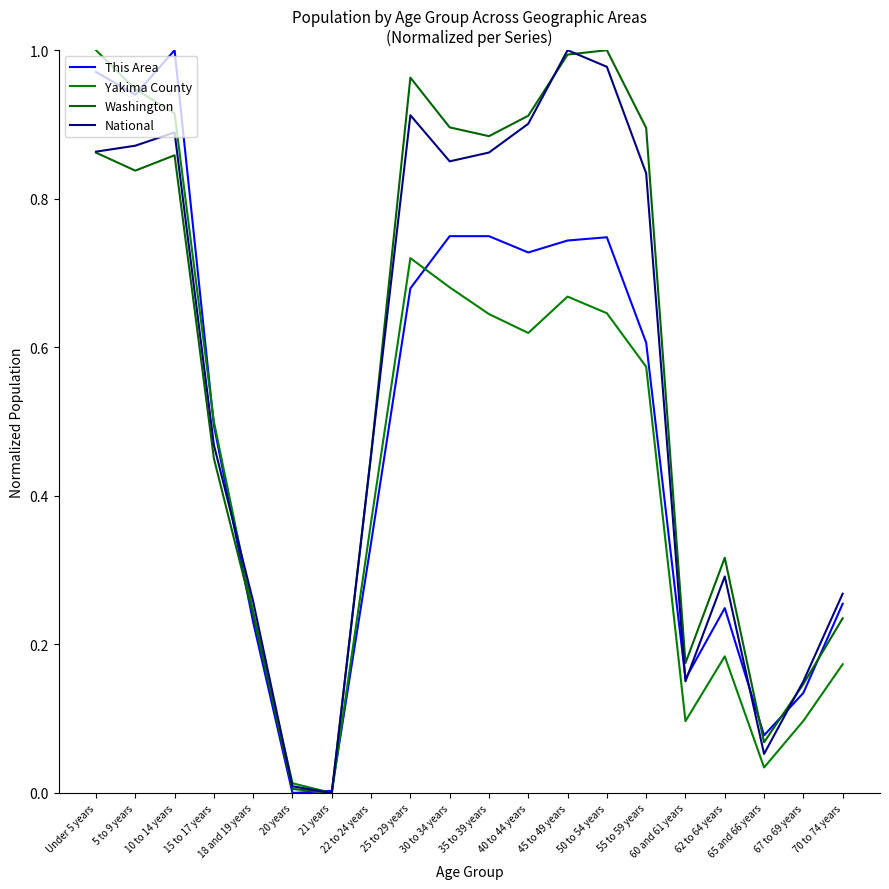

Reading left to right, what are all the values shown in this chart?

This Area: Under 5 years=1.0	5 to 9 years=0.9	10 to 14 years=1.0	15 to 17 years=0.5	18 and 19 years=0.2	20 years=0.0	21 years=0.0	22 to 24 years=0.3	25 to 29 years=0.7	30 to 34 years=0.7	35 to 39 years=0.7	40 to 44 years=0.7	45 to 49 years=0.7	50 to 54 years=0.7	55 to 59 years=0.6	60 and 61 years=0.2	62 to 64 years=0.2	65 and 66 years=0.1	67 to 69 years=0.1	70 to 74 years=0.3
Yakima County: Under 5 years=1.0	5 to 9 years=0.9	10 to 14 years=0.9	15 to 17 years=0.5	18 and 19 years=0.2	20 years=0.0	21 years=0.0	22 to 24 years=0.4	25 to 29 years=0.7	30 to 34 years=0.7	35 to 39 years=0.6	40 to 44 years=0.6	45 to 49 years=0.7	50 to 54 years=0.6	55 to 59 years=0.6	60 and 61 years=0.1	62 to 64 years=0.2	65 and 66 years=0.0	67 to 69 years=0.1	70 to 74 years=0.2
Washington: Under 5 years=0.9	5 to 9 years=0.8	10 to 14 years=0.9	15 to 17 years=0.5	18 and 19 years=0.2	20 years=0.0	21 years=0.0	22 to 24 years=0.5	25 to 29 years=1.0	30 to 34 years=0.9	35 to 39 years=0.9	40 to 44 years=0.9	45 to 49 years=1.0	50 to 54 years=1.0	55 to 59 years=0.9	60 and 61 years=0.2	62 to 64 years=0.3	65 and 66 years=0.1	67 to 69 years=0.1	70 to 74 years=0.2
National: Under 5 years=0.9	5 to 9 years=0.9	10 to 14 years=0.9	15 to 17 years=0.5	18 and 19 years=0.3	20 years=0.0	21 years=0.0	22 to 24 years=0.5	25 to 29 years=0.9	30 to 34 years=0.9	35 to 39 years=0.9	40 to 44 years=0.9	45 to 49 years=1.0	50 to 54 years=1.0	55 to 59 years=0.8	60 and 61 years=0.2	62 to 64 years=0.3	65 and 66 years=0.1	67 to 69 years=0.2	70 to 74 years=0.3